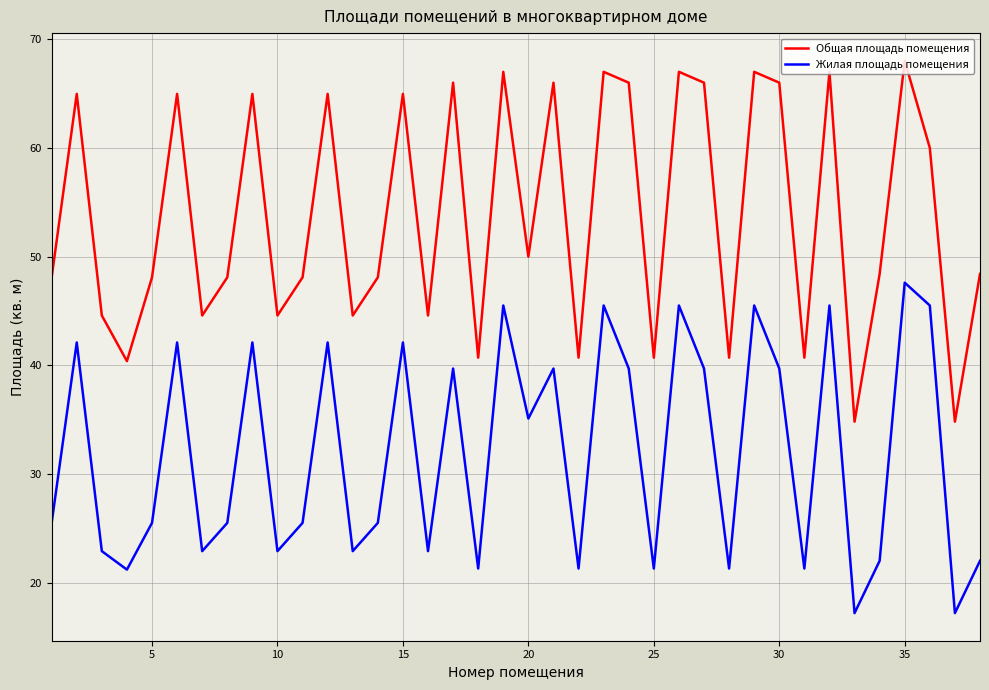

Which series has the largest total across all categories?

Общая площадь помещения